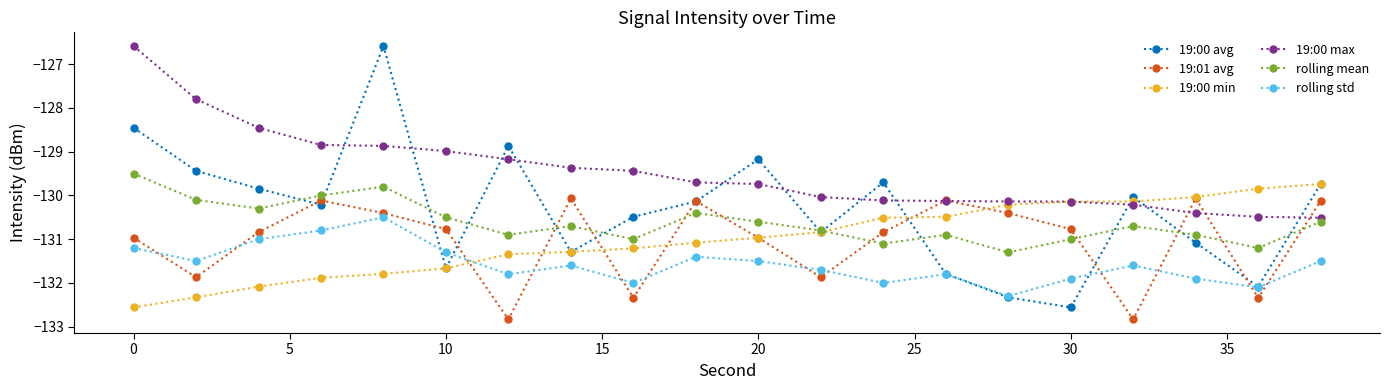

What is the maximum value for 19:00 max?

-126.6